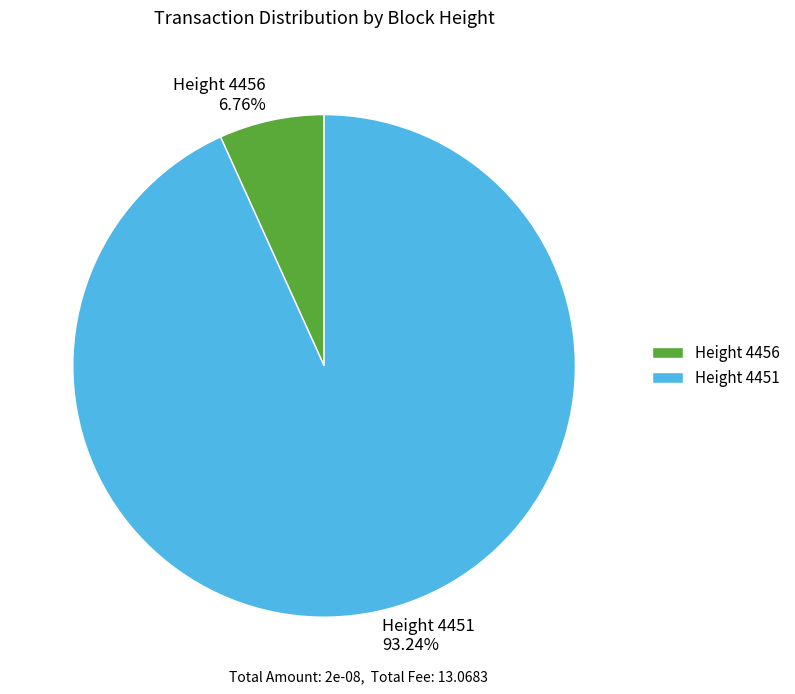

Do Height 4456 6.76% and Height 4451 93.24% together represent more than half of the pie?

Yes